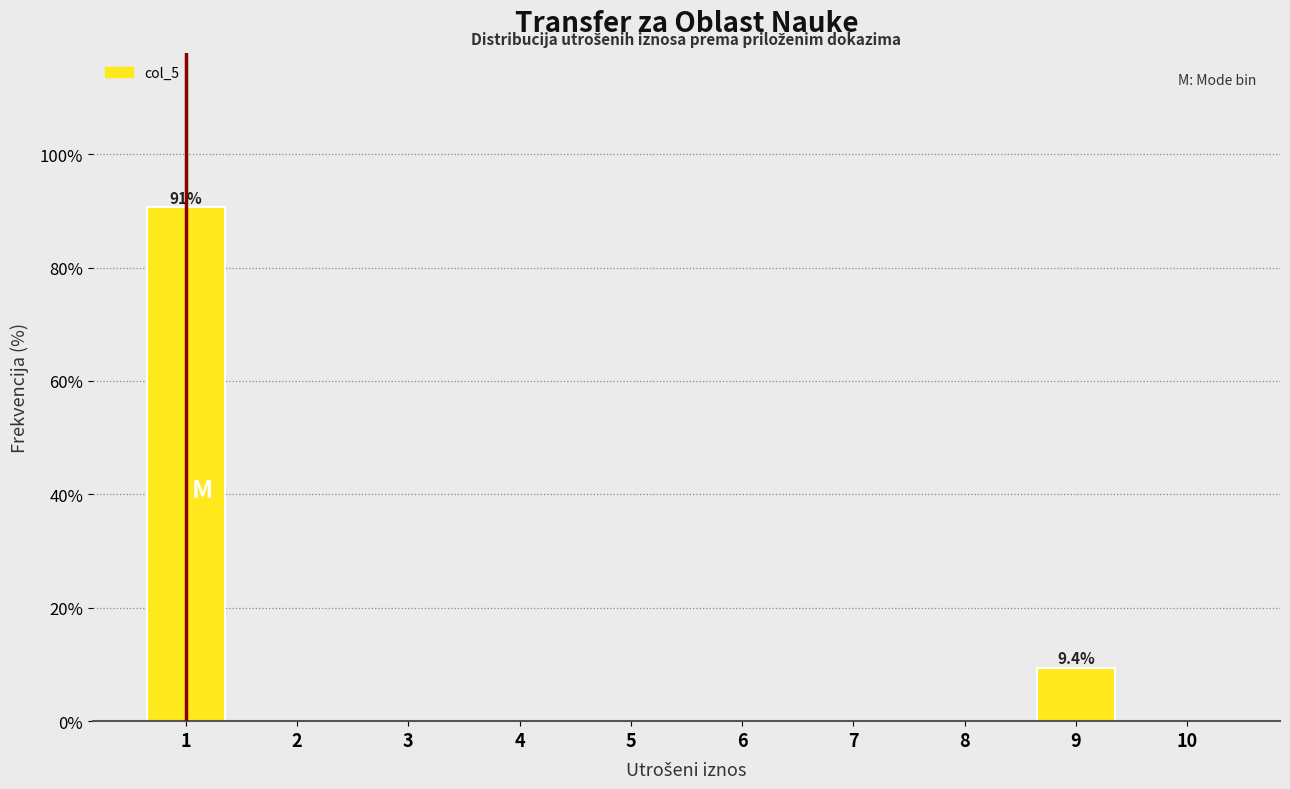

Reading right to left, extract all data points from this chart.

10=0.0	9=9.4	8=0.0	7=0.0	6=0.0	5=0.0	4=0.0	3=0.0	2=0.0	1=90.6